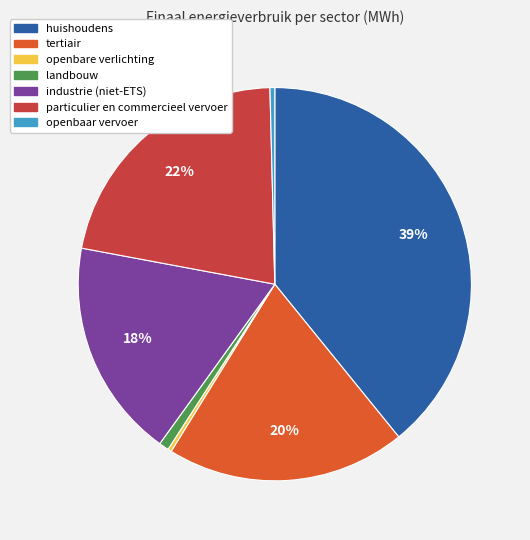

What is the largest slice in the pie chart?

huishoudens